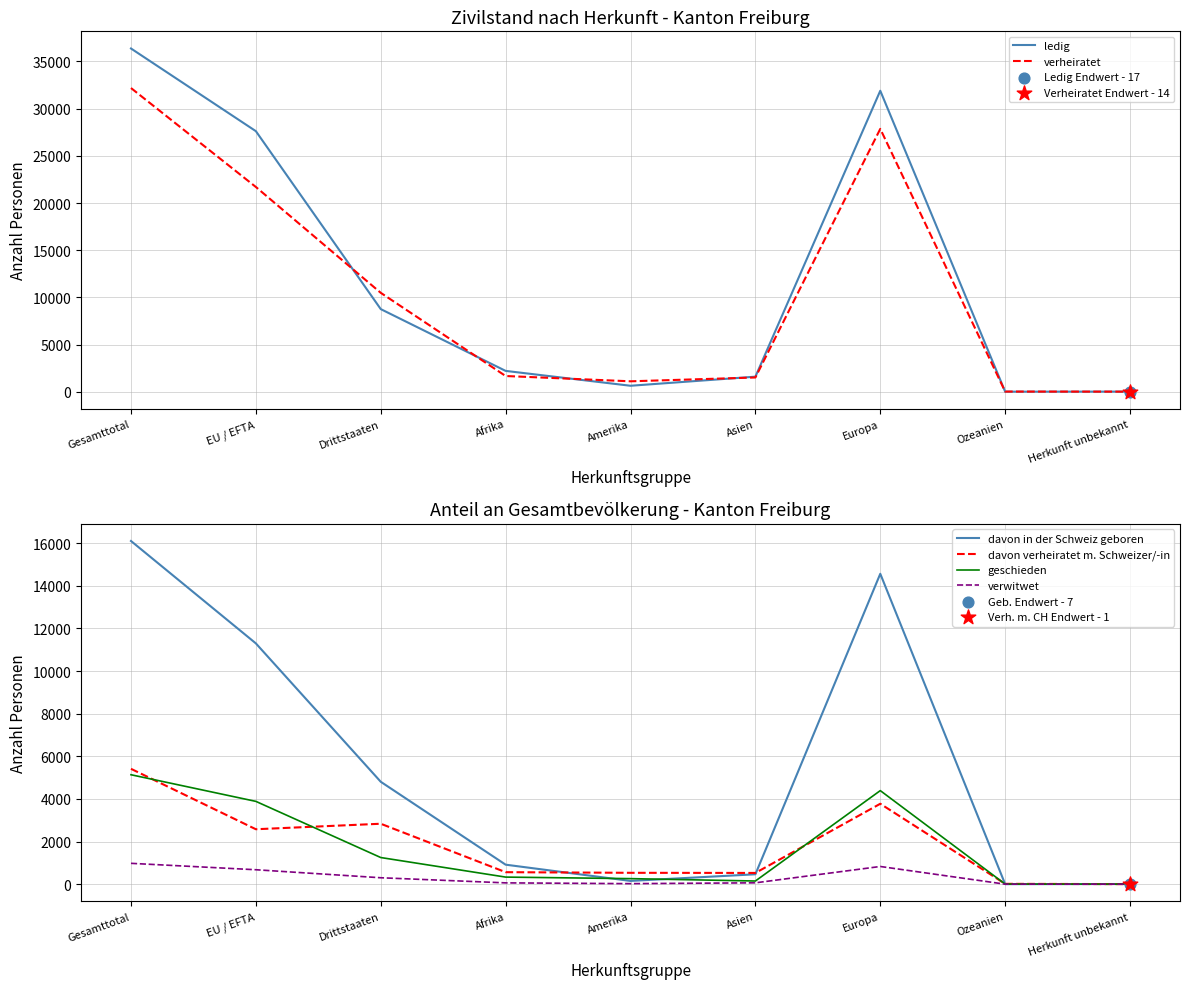

What is the total value across all series at Amerika?

2715